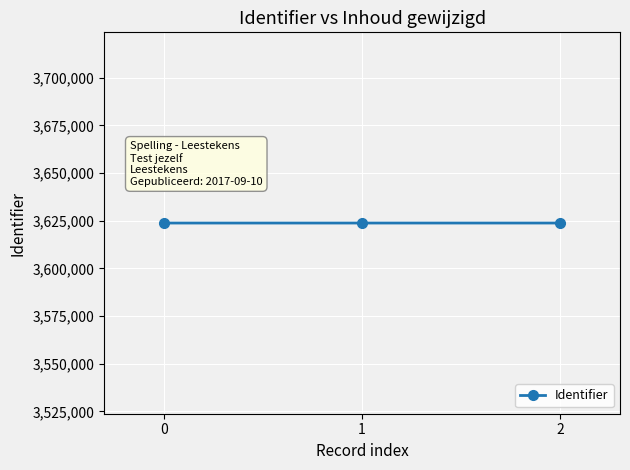

The value at 1 is 5870215. True or false?

False